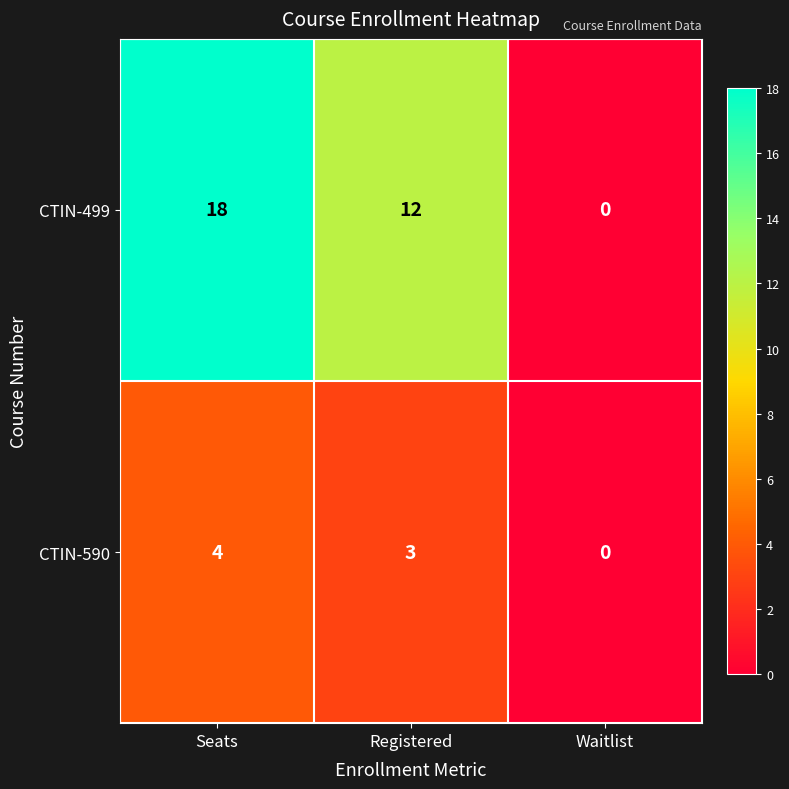

How many series are shown in this chart?

2